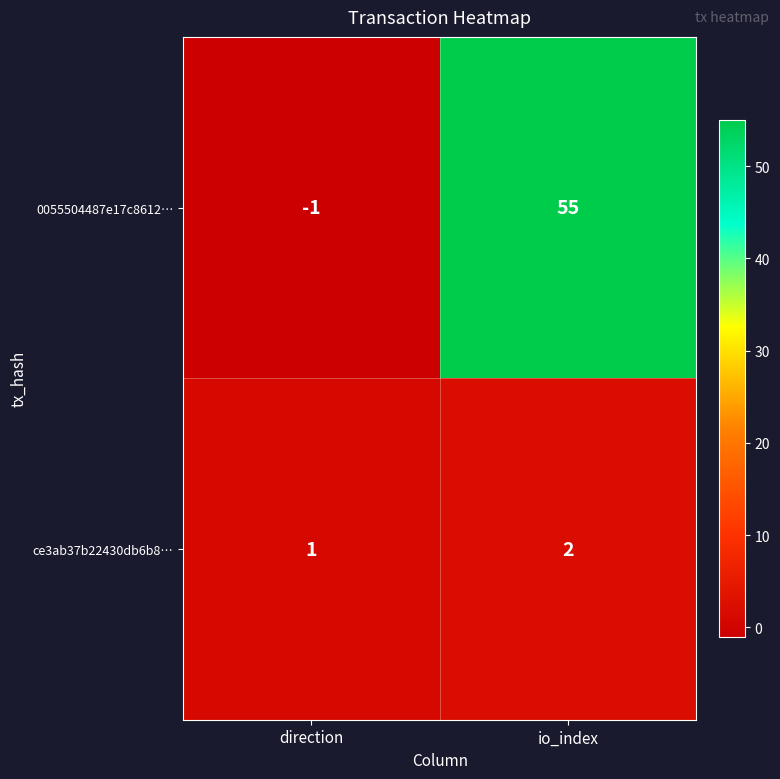

At which category is the sum across all series the highest?

io_index